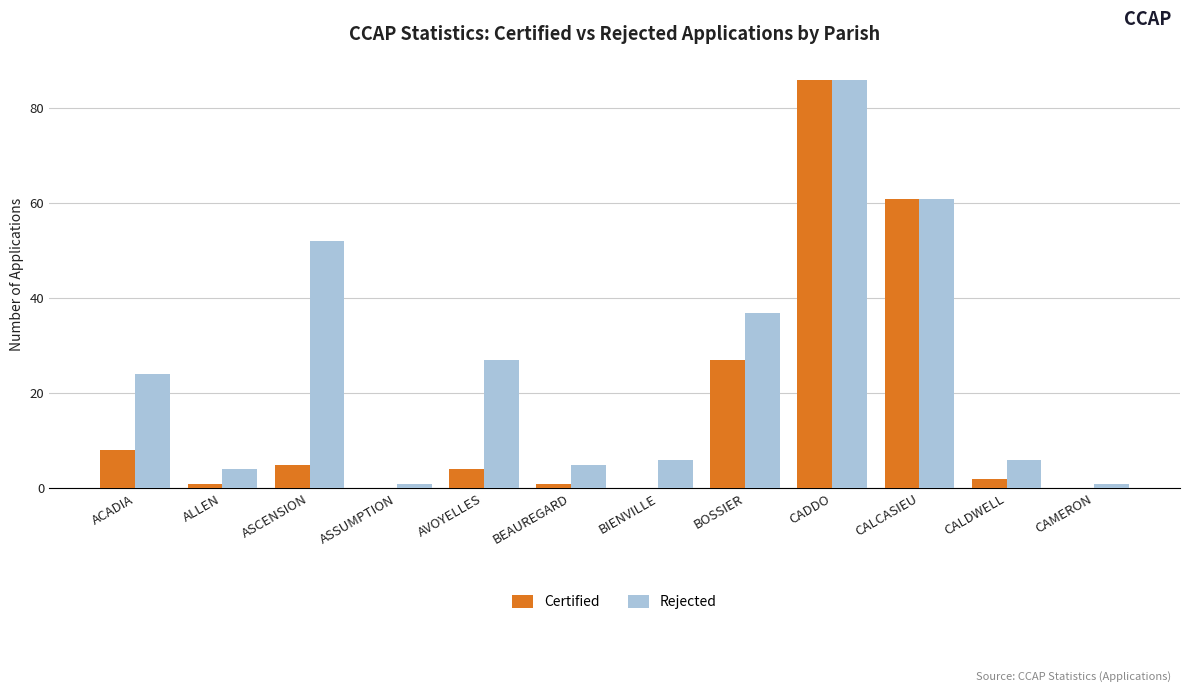

Reading left to right, transcribe all the data shown in this chart.

Certified: ACADIA=8	ALLEN=1	ASCENSION=5	ASSUMPTION=0	AVOYELLES=4	BEAUREGARD=1	BIENVILLE=0	BOSSIER=27	CADDO=86	CALCASIEU=61	CALDWELL=2	CAMERON=0
Rejected: ACADIA=24	ALLEN=4	ASCENSION=52	ASSUMPTION=1	AVOYELLES=27	BEAUREGARD=5	BIENVILLE=6	BOSSIER=37	CADDO=86	CALCASIEU=61	CALDWELL=6	CAMERON=1